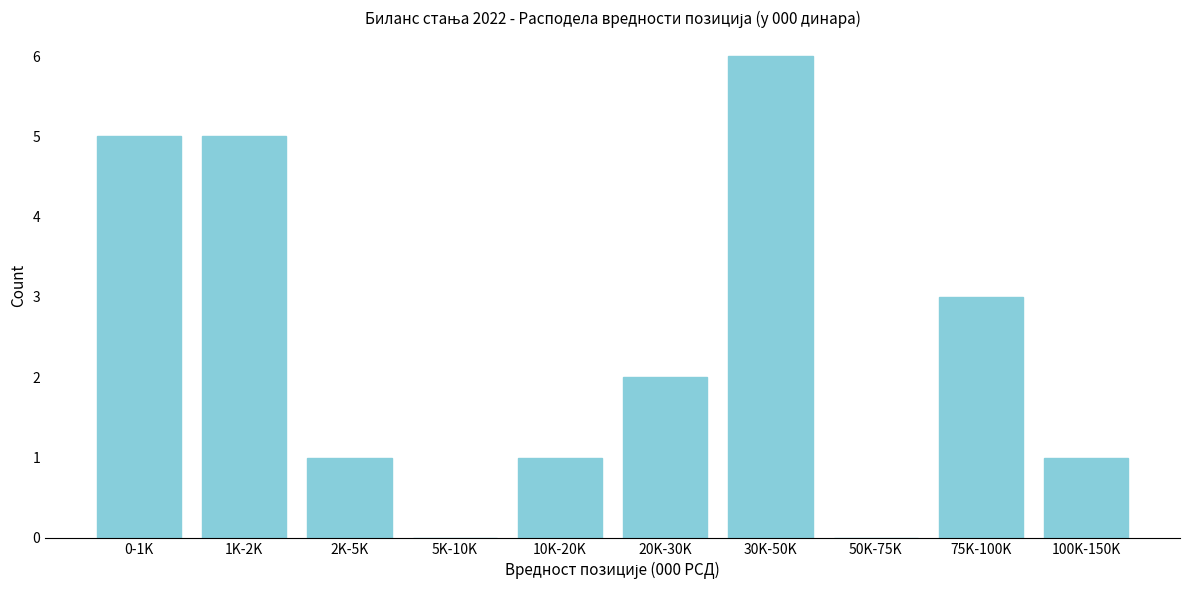

Reading right to left, transcribe all the data shown in this chart.

100K-150K=1	75K-100K=3	50K-75K=0	30K-50K=6	20K-30K=2	10K-20K=1	5K-10K=0	2K-5K=1	1K-2K=5	0-1K=5